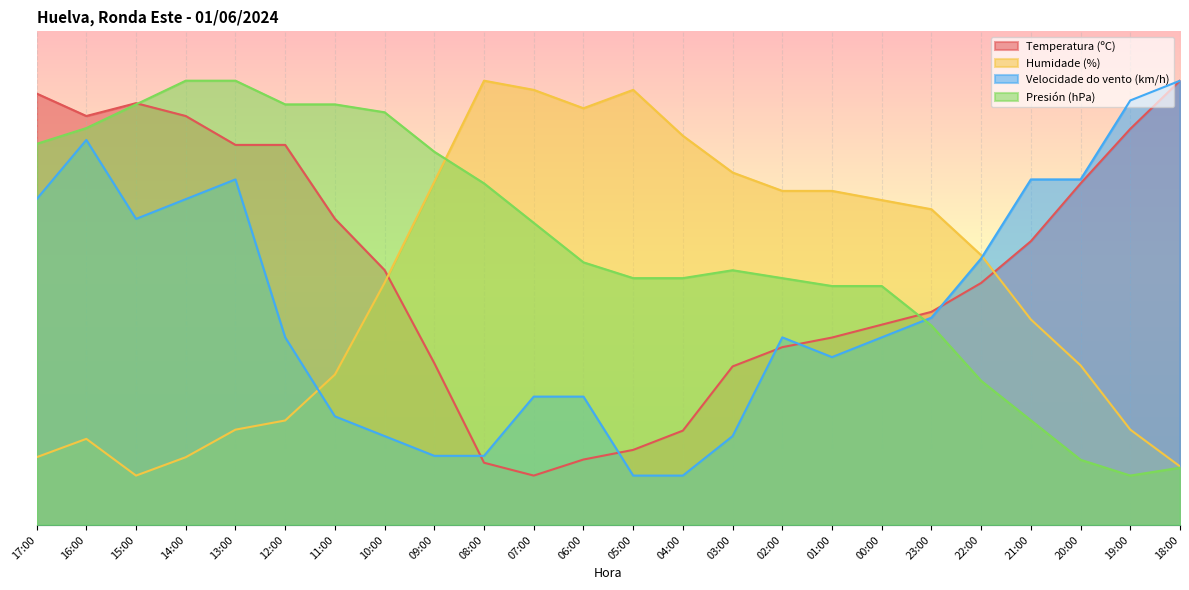

Which series has the widest spread of values?

Temperatura (ºC)